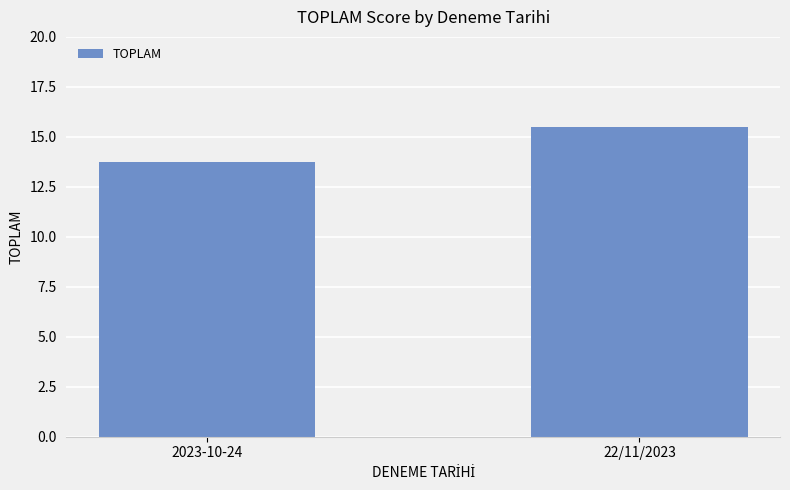

Does the chart contain stacked bars?

No